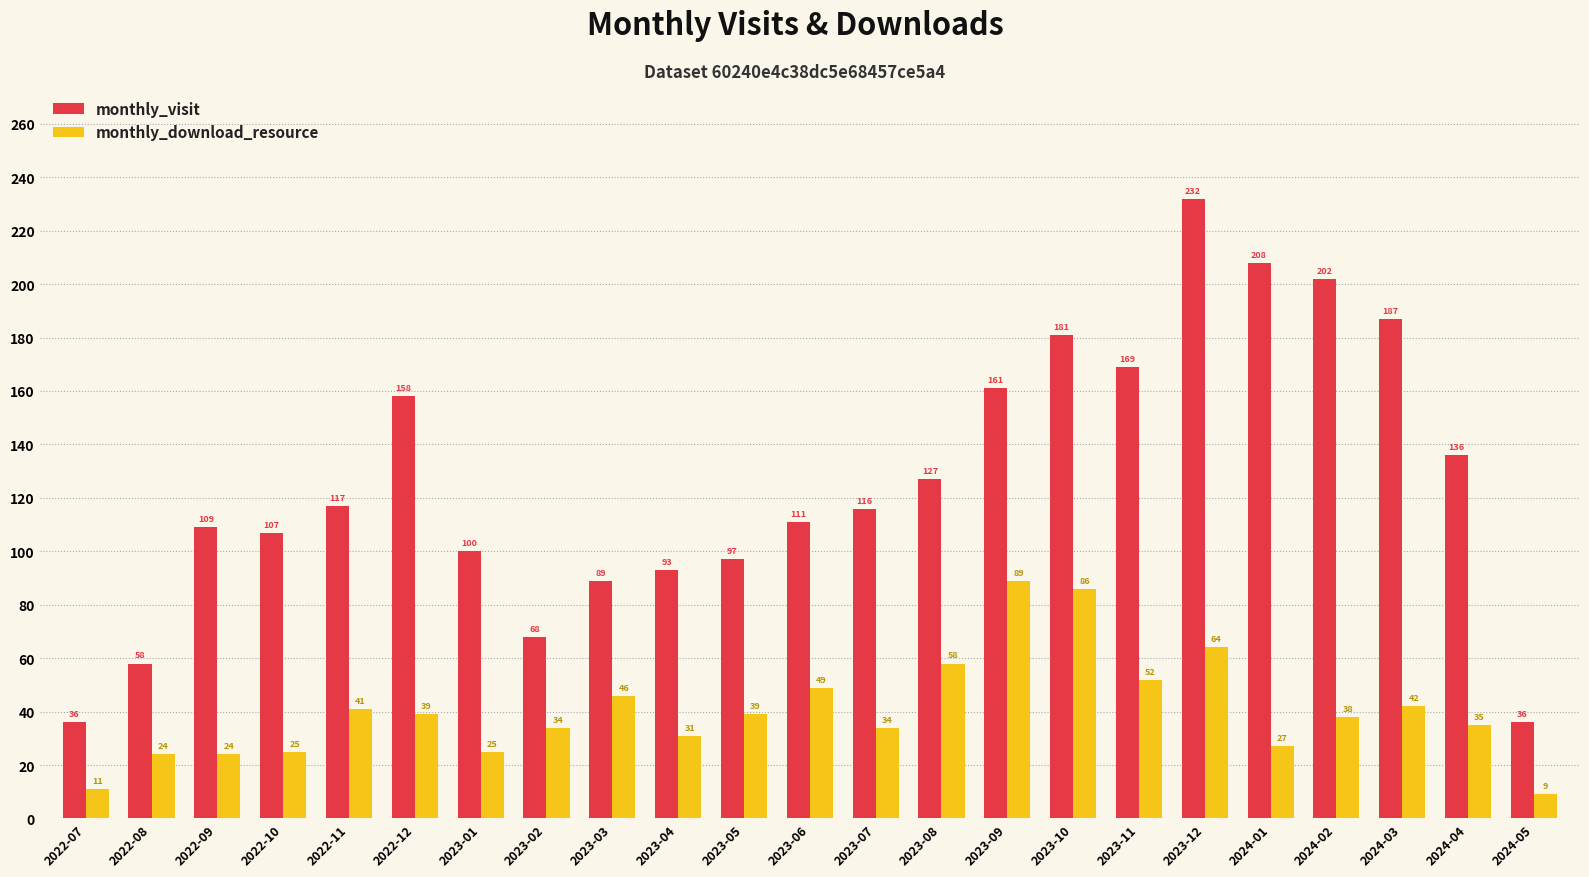

At how many categories does at least one series exceed 193?

3